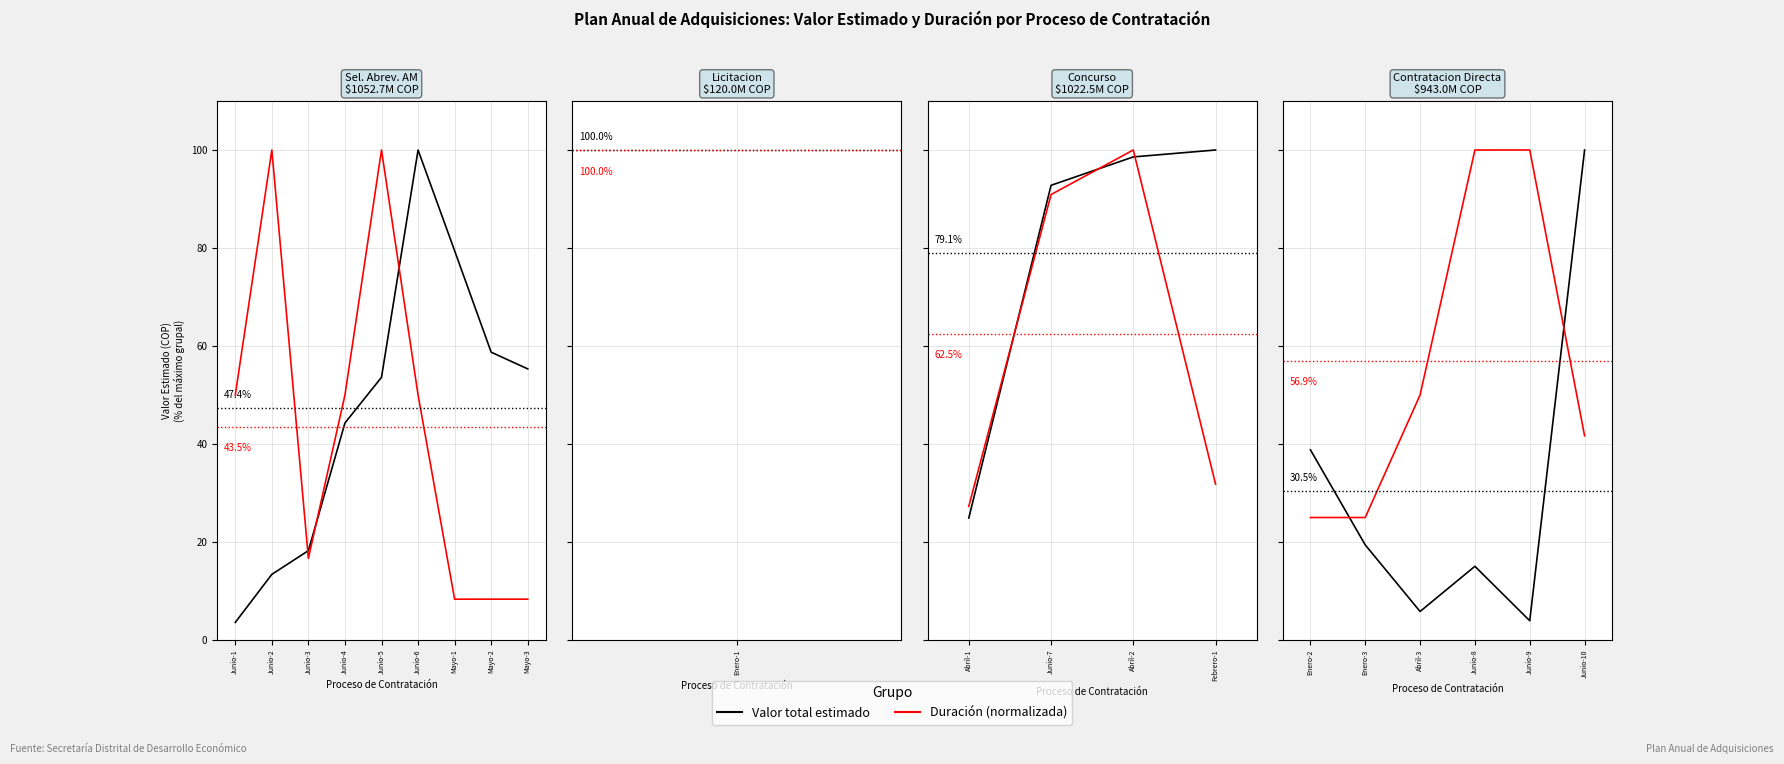

Read the Duración (normalizada) value at Junio-9.

100.0